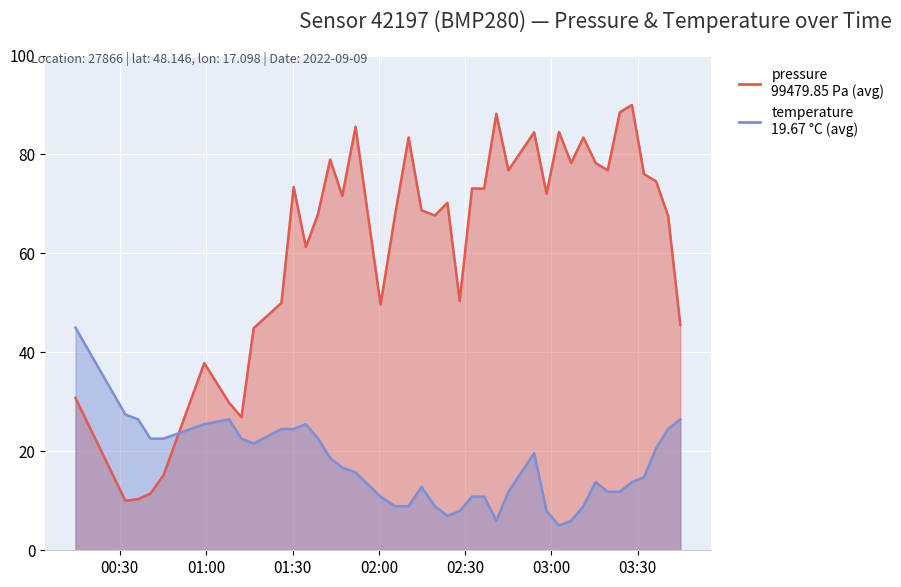

Where do temperature and pressure first cross each other?

2022-09-09T00:45:10 and 2022-09-09T00:59:20